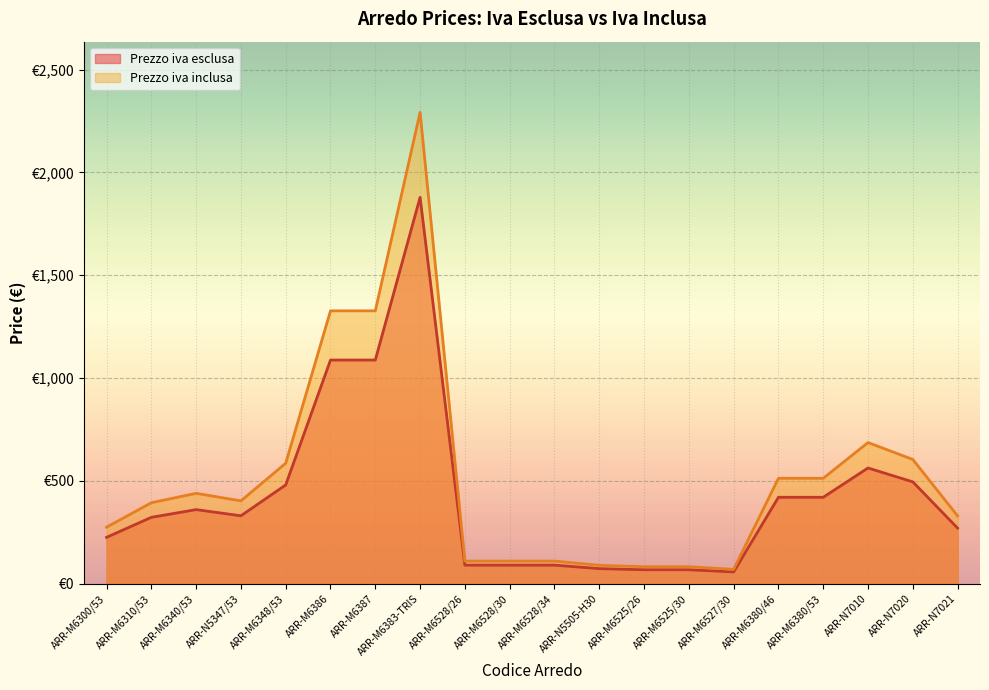

At which category is the sum across all series the highest?

ARR-M6383-TRIS